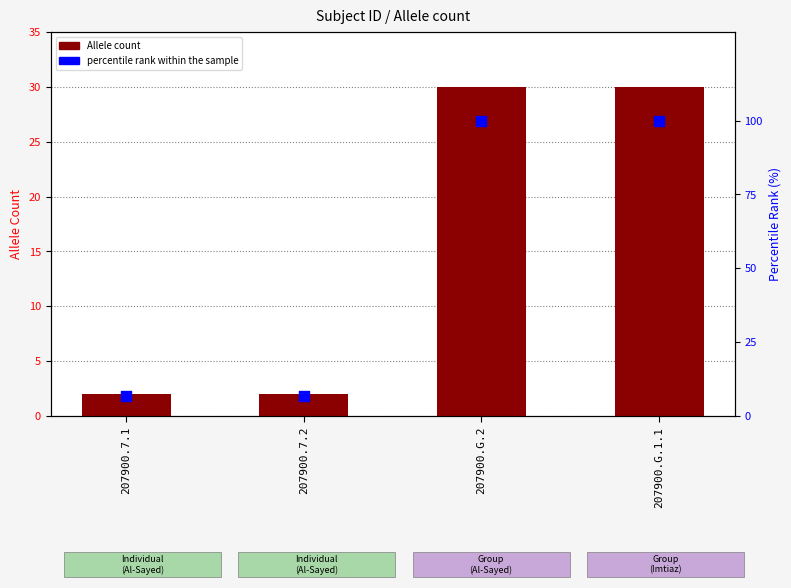

Is the value of percentile rank within the sample at 207900.G.1.1 greater than the value of Allele count at 207900.7.1?

Yes